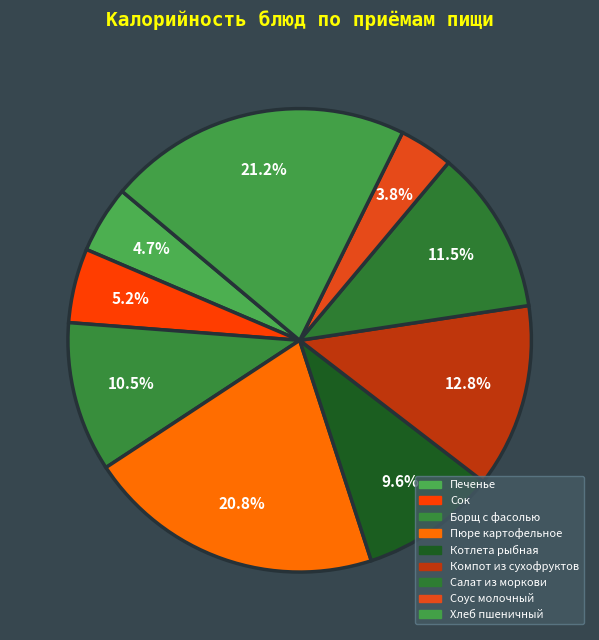

To the nearest percent, what portion does Салат из моркови represent?

12%